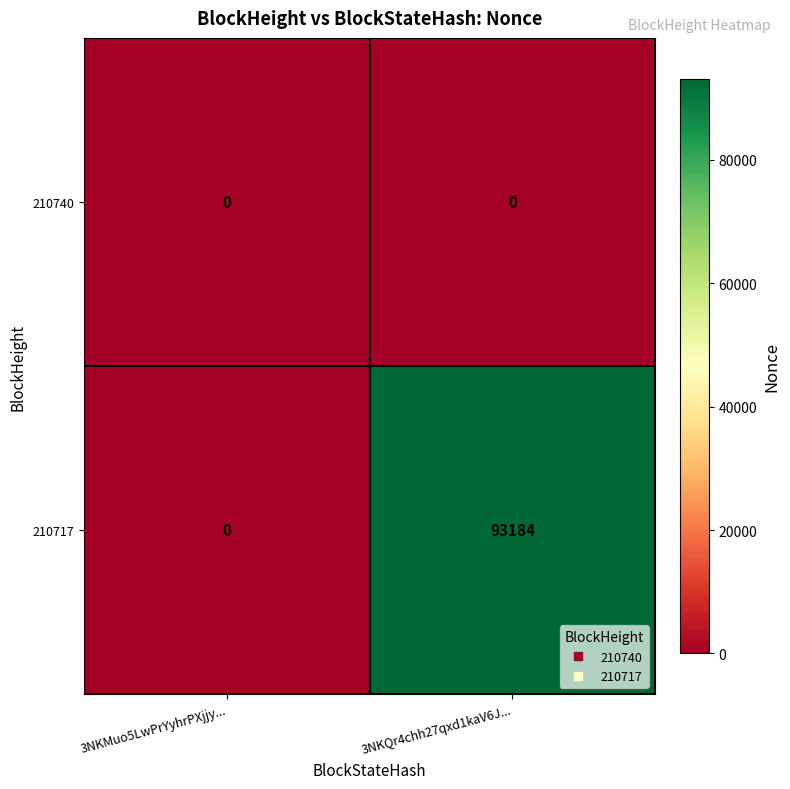

Which series has the widest spread of values?

210717